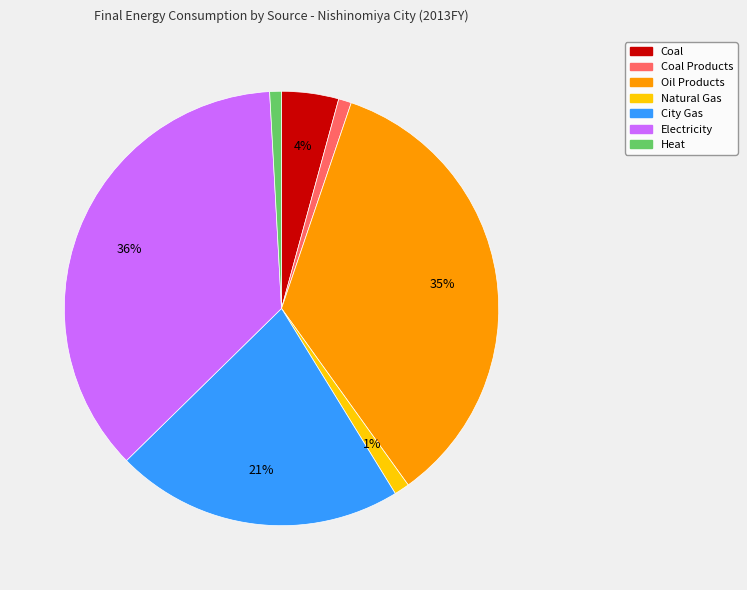

Is there any slice that represents more than half of the pie?

No